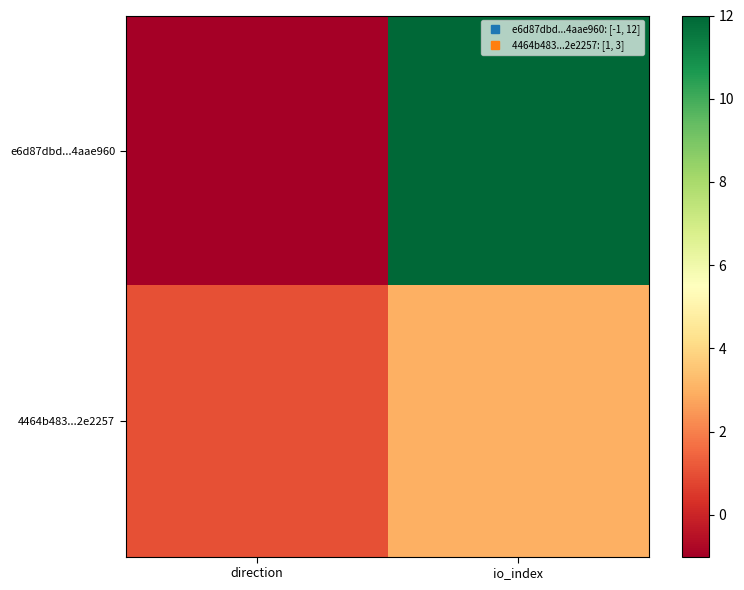

Reading left to right, what are all the values shown in this chart?

e6d87dbd...4aae960: direction=-1	io_index=12
4464b483...2e2257: direction=1	io_index=3